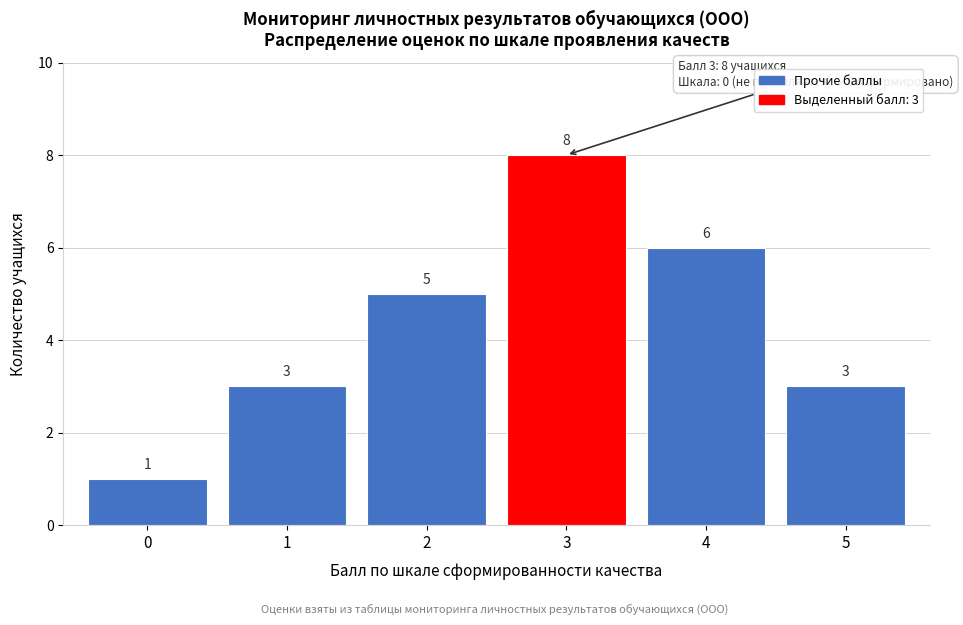

Reading left to right, list all the values displayed in this chart.

0=1	1=3	2=5	3=8	4=6	5=3